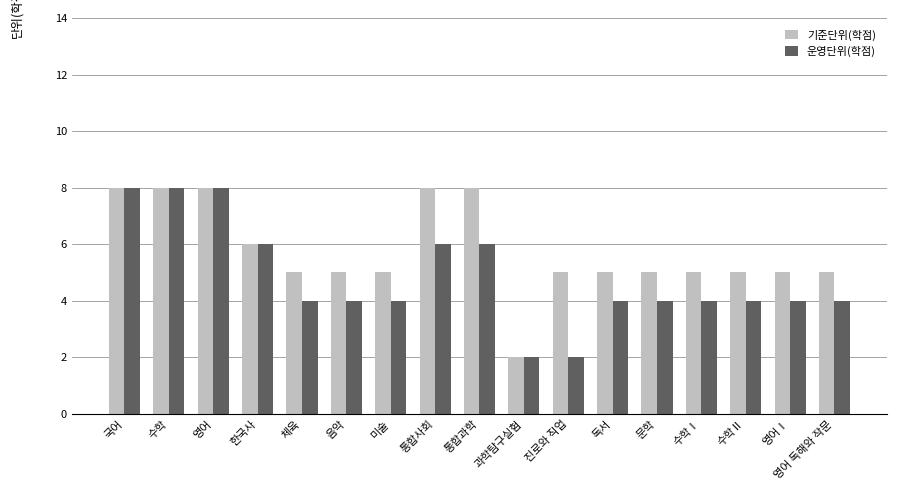

Are the bars horizontal?

No